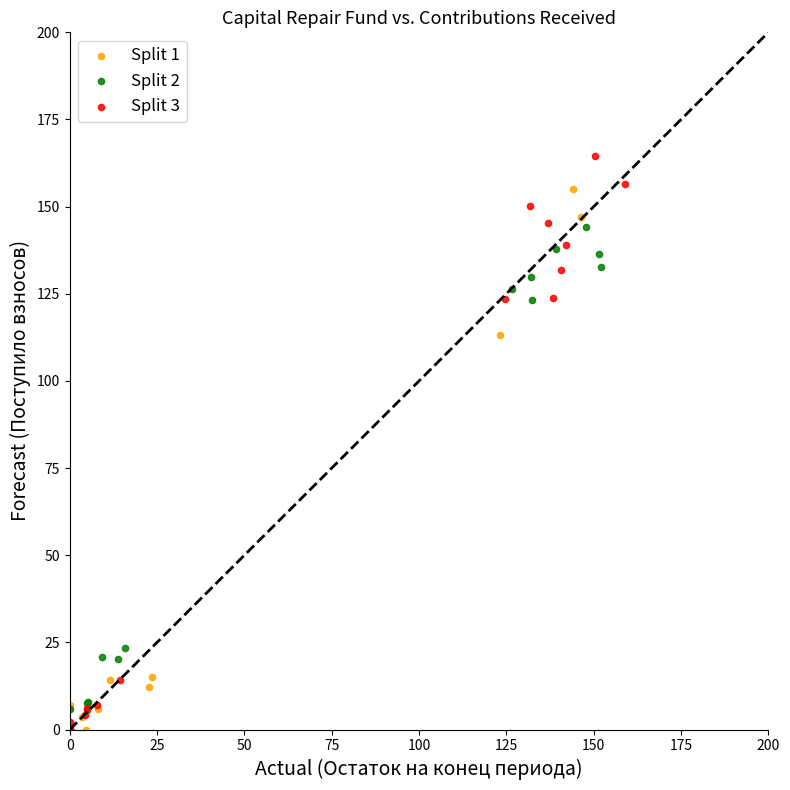

Which series has the largest Y range (max minus min)?

Split 3